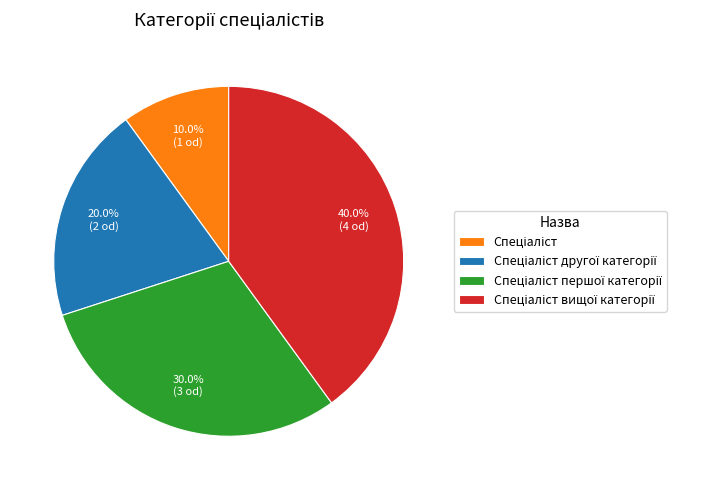

How many segments does this pie chart have?

4